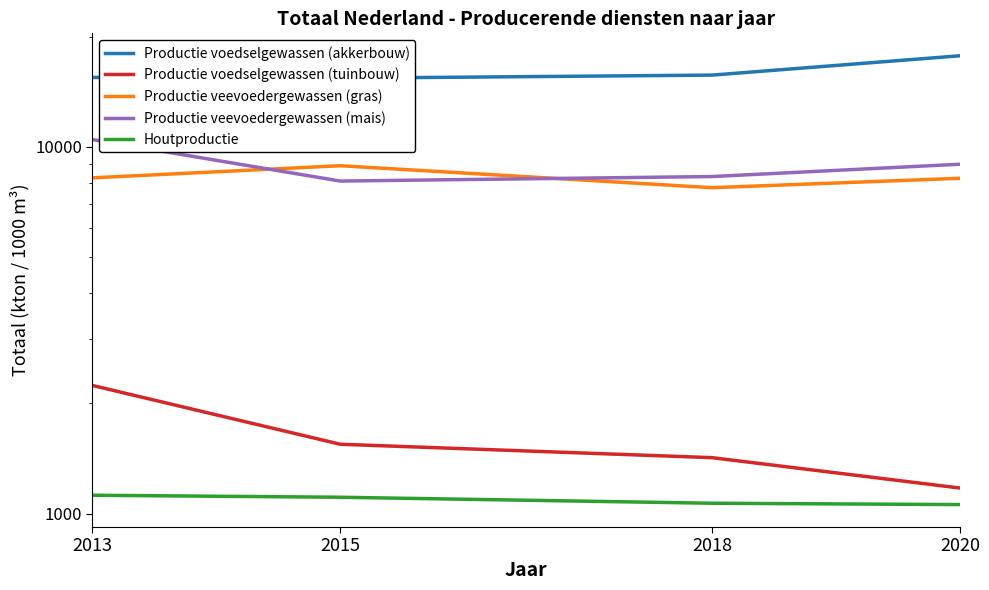

What value does the Productie veevoedergewassen (gras) series have at 2020, to the nearest 100?

8200